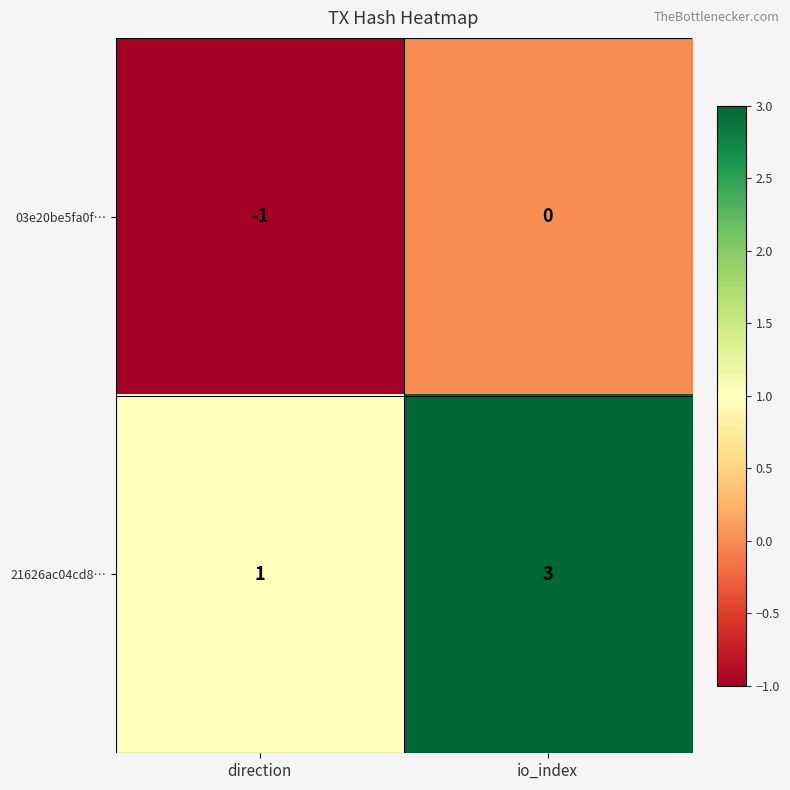

How many distinct data groups are displayed?

2